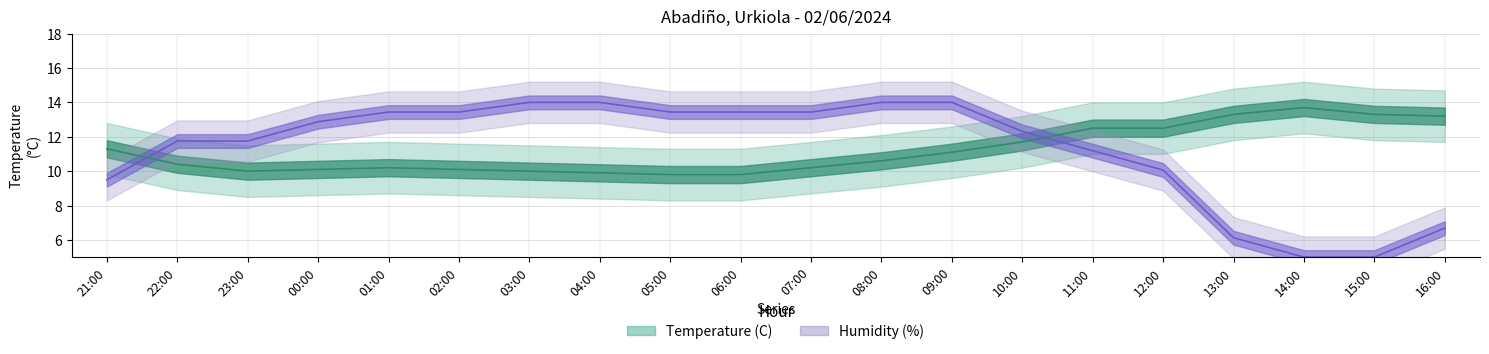

The value of Humidity (%) at 13:00 is 3.3. True or false?

False